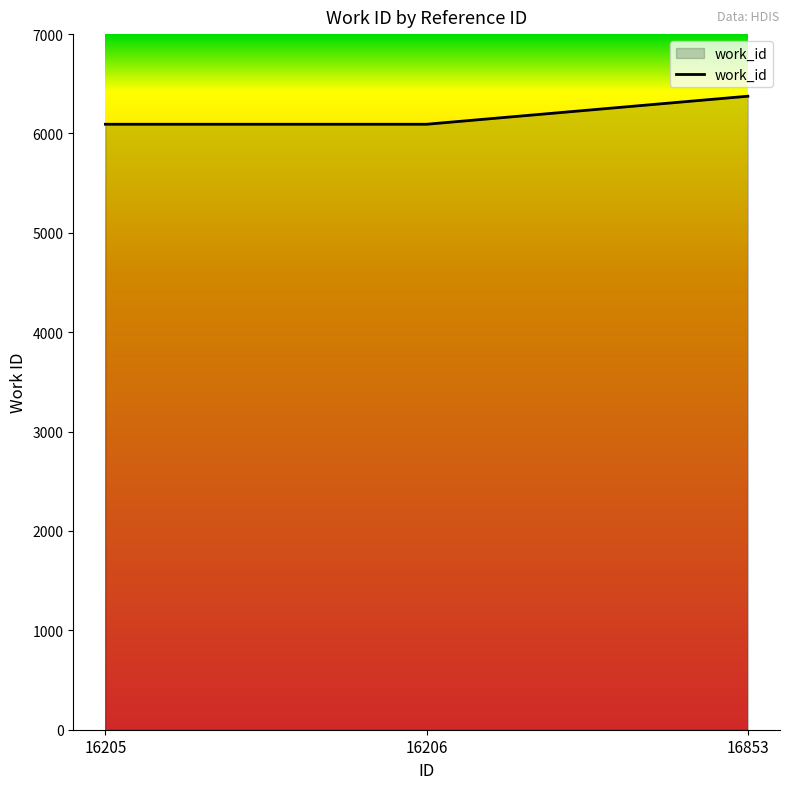

What is the minimum value shown in the chart?

6093